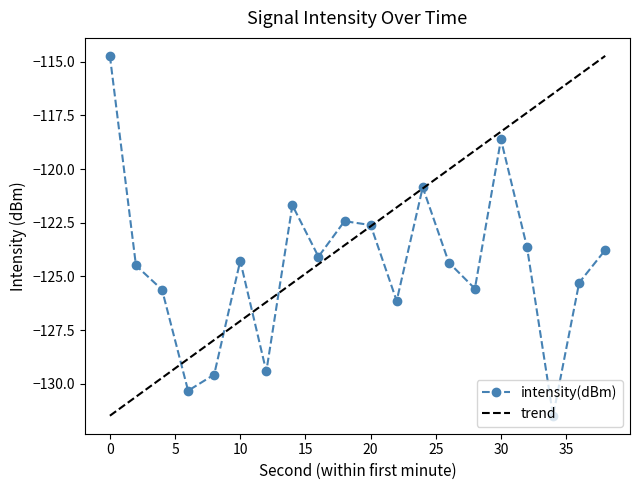

What is the highest value of the trend series?

-114.7